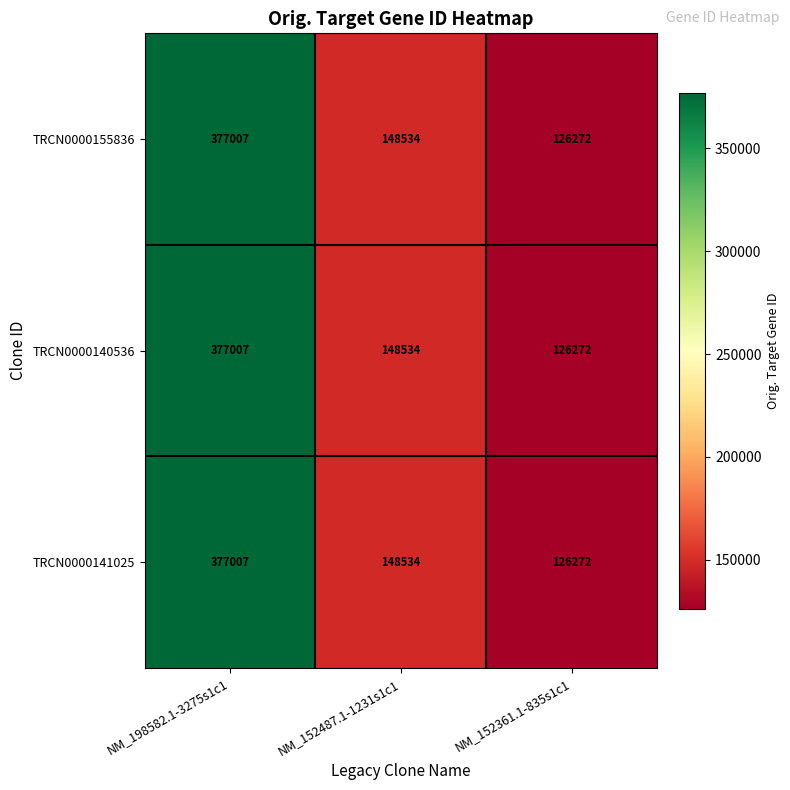

Is it true that TRCN0000155836 equals 126272 at NM_152361.1-835s1c1?

True